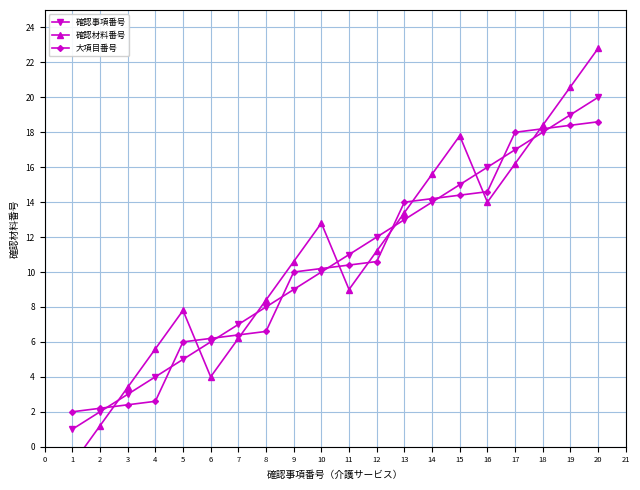

The 大項目番号 series shows 3.7 at 3. True or false?

False